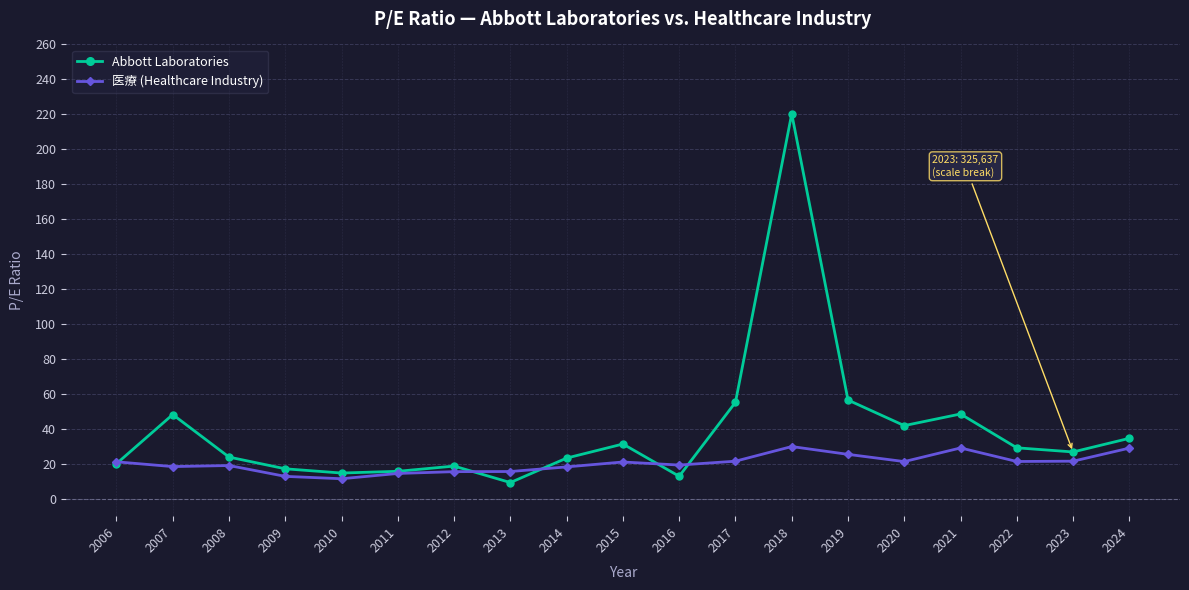

At how many categories does at least one series exceed 189?

1